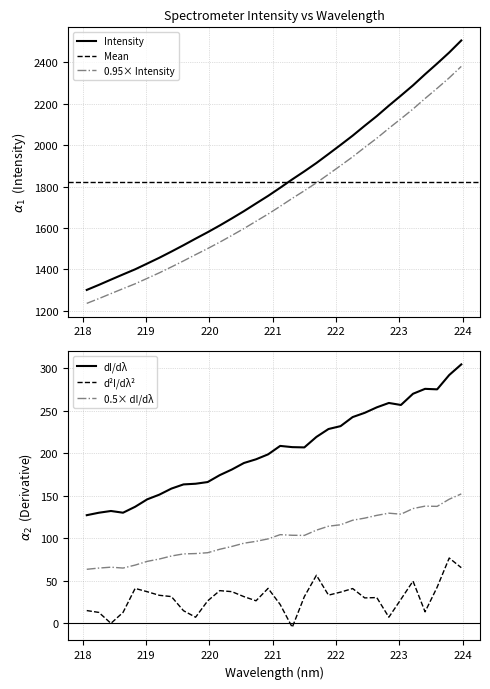

What position from the right is 223.9802?

1